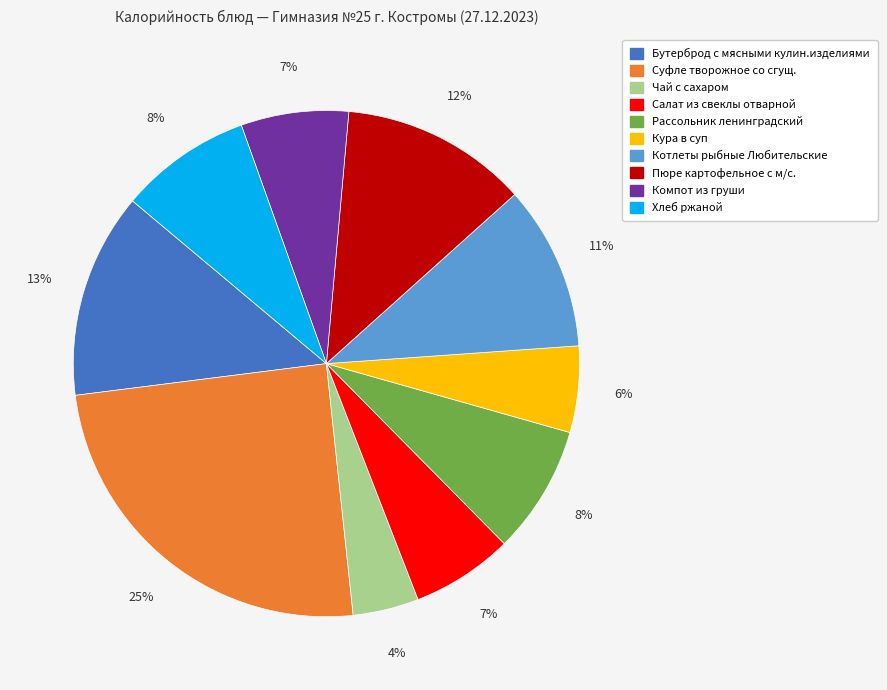

What is the smallest slice in the pie chart?

Чай с сахаром